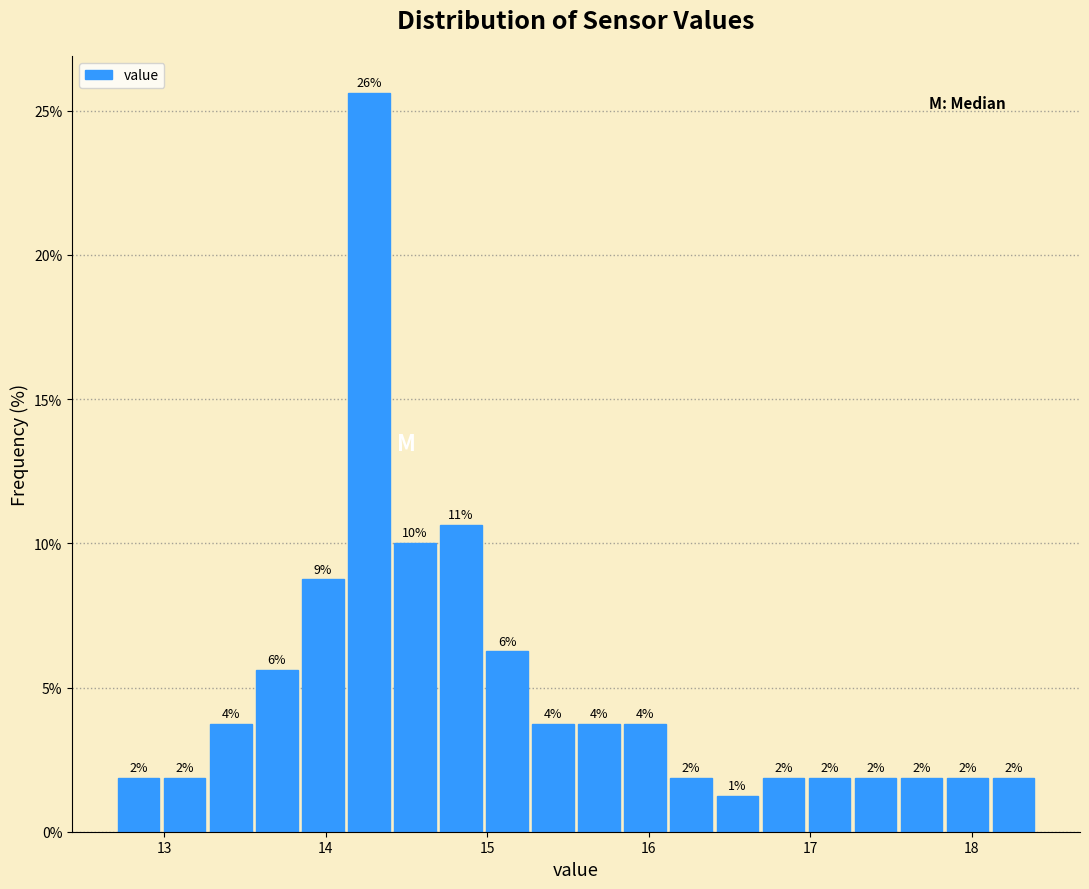

Read against the x-axis, roughly where is the centre of the tallest bar?

14.3